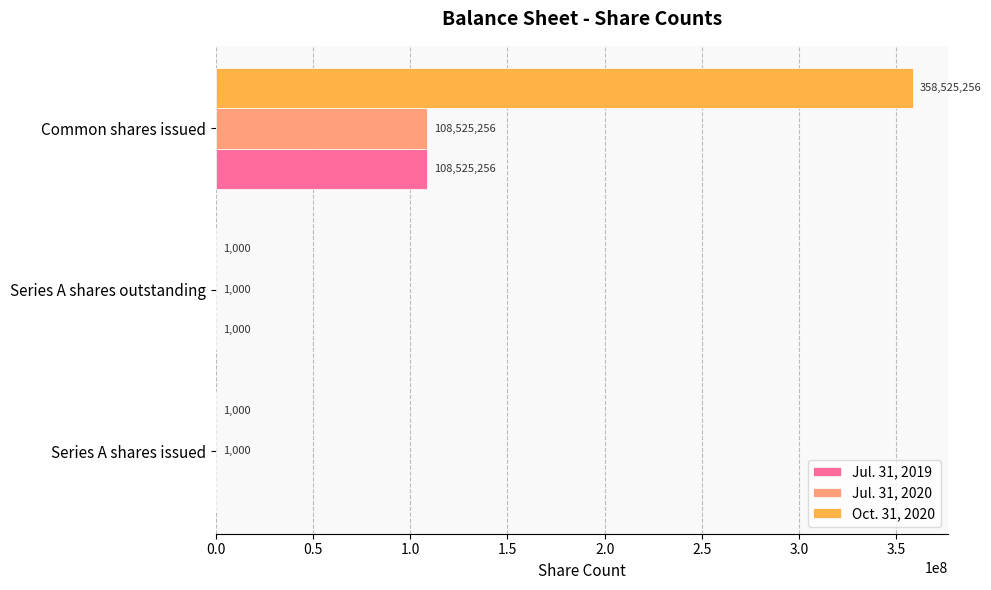

Is it true that Jul. 31, 2019 equals 0 at Series A shares issued?

True